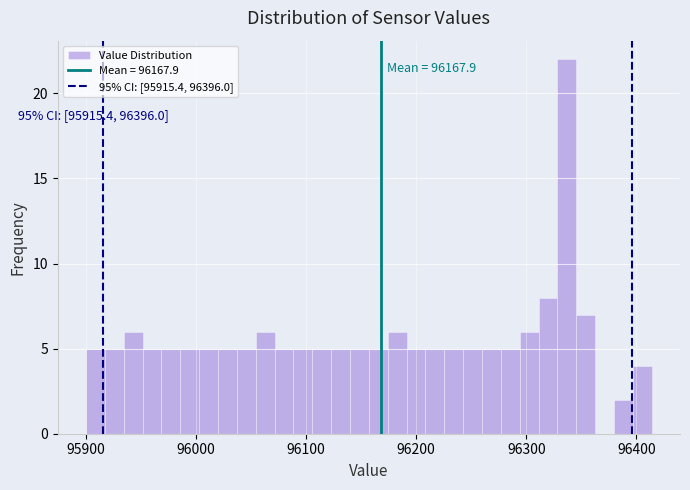

Around what value on the x-axis is the tallest bar? Give the approximate position of its centre, as read against the axis.

96340